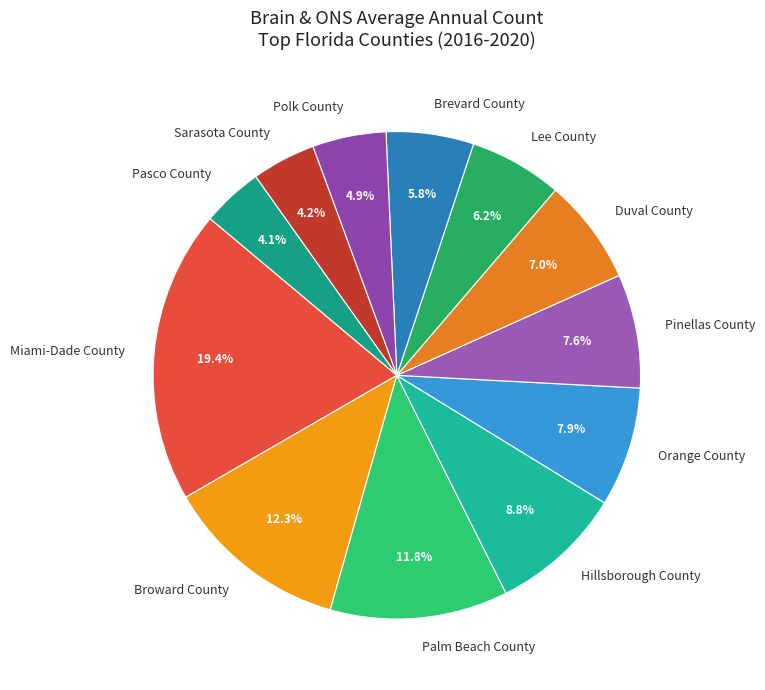

Does Miami-Dade County account for over 50% of the chart?

No